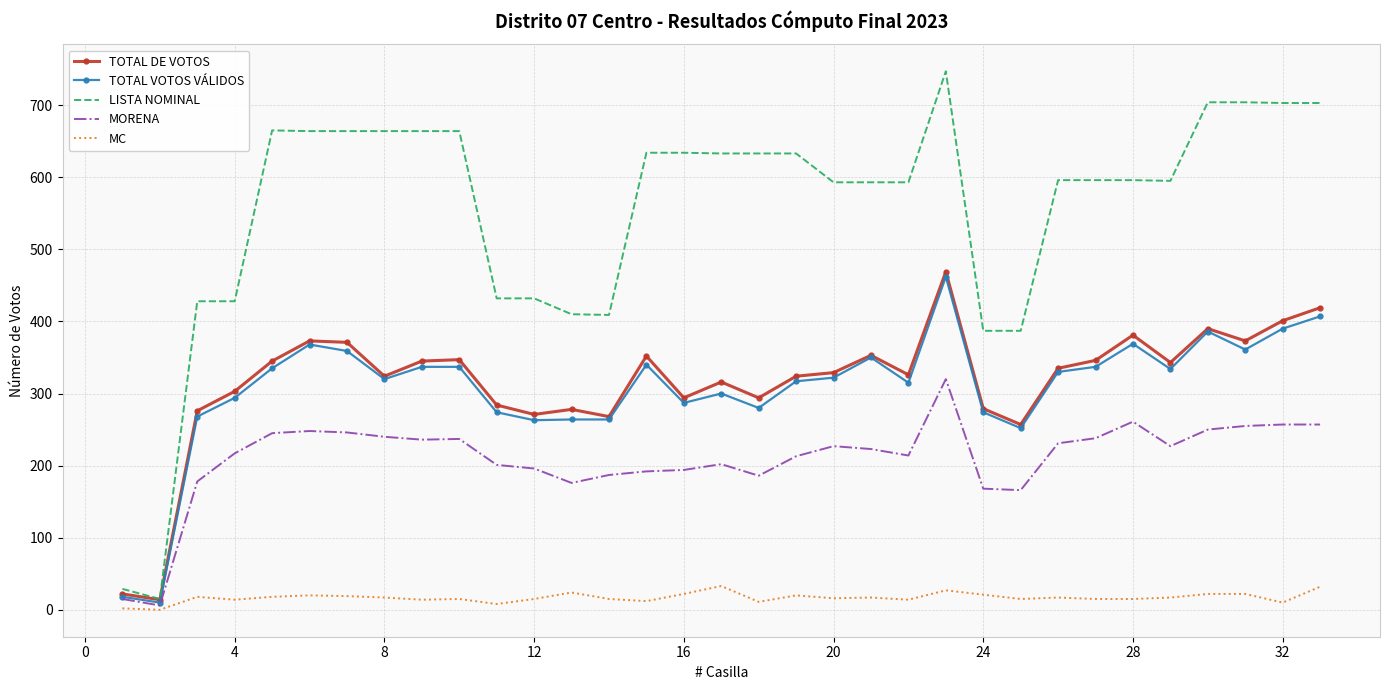

What is the greatest value displayed?

747